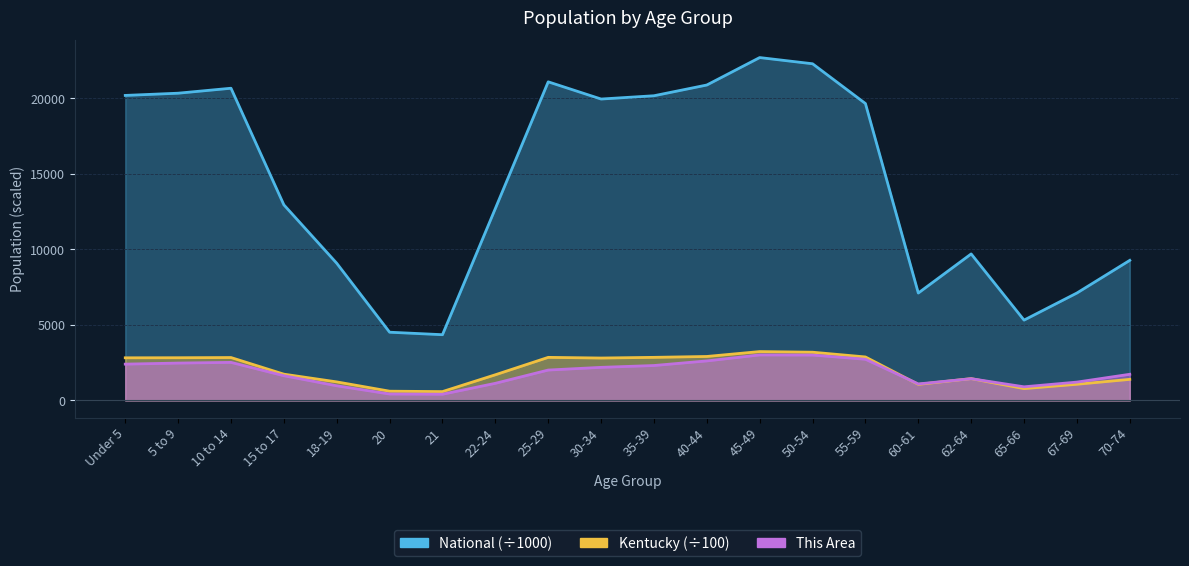

Between Under 5 and 15 to 17, which is larger?

Under 5